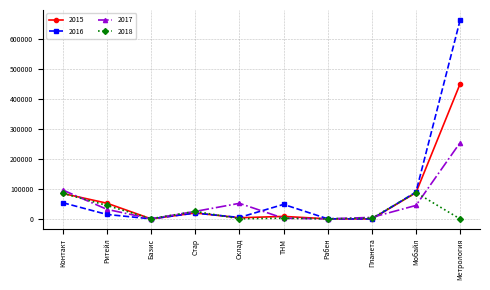

At which category does 2015 reach its first local peak?

Стар